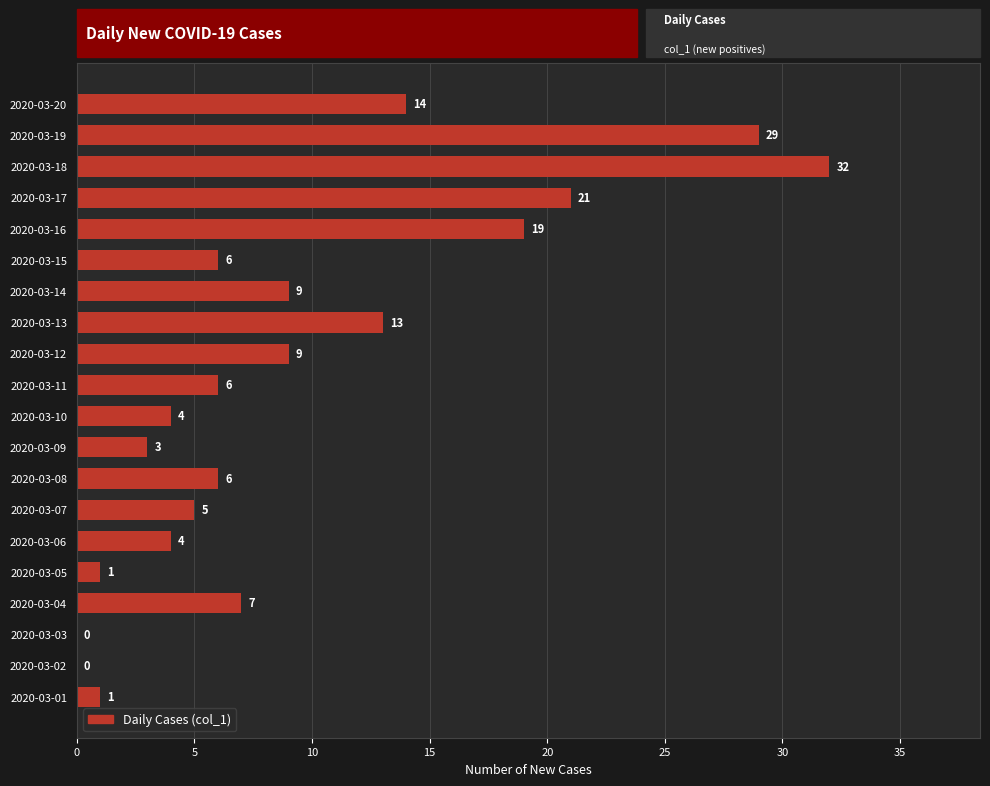

Reading top to bottom, transcribe all the data shown in this chart.

2020-03-20=14	2020-03-19=29	2020-03-18=32	2020-03-17=21	2020-03-16=19	2020-03-15=6	2020-03-14=9	2020-03-13=13	2020-03-12=9	2020-03-11=6	2020-03-10=4	2020-03-09=3	2020-03-08=6	2020-03-07=5	2020-03-06=4	2020-03-05=1	2020-03-04=7	2020-03-03=0	2020-03-02=0	2020-03-01=1